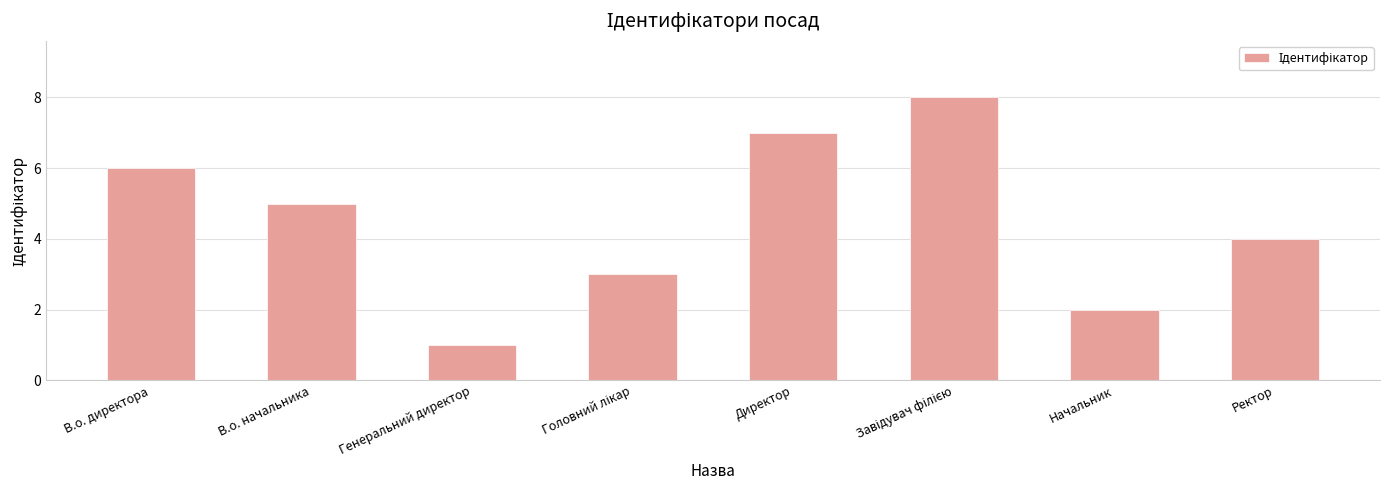

Which has a higher value, Начальник or В.о. директора?

В.о. директора